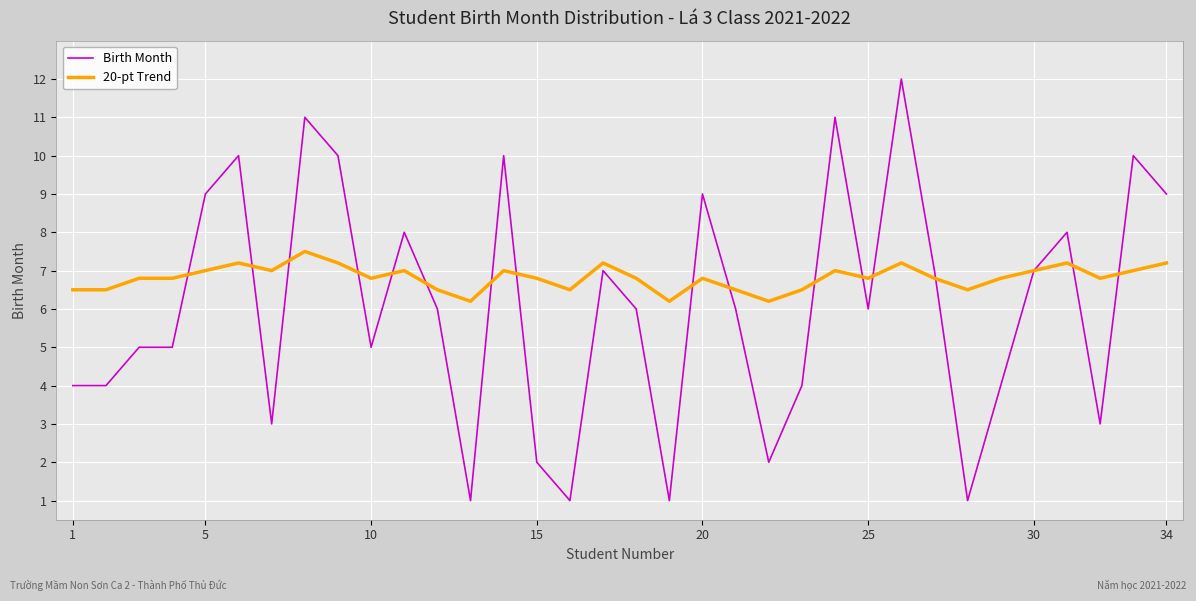

True or false: Birth Month has more than 2 points higher than both neighbors.

True